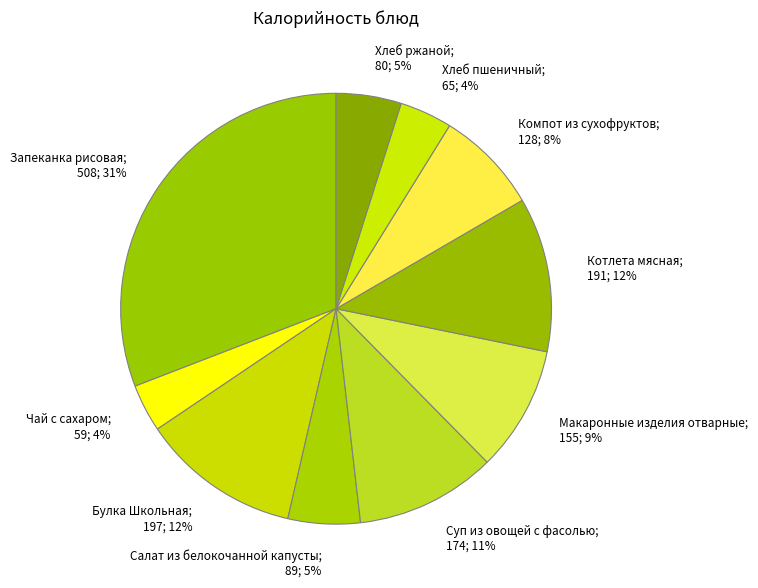

How many slices are in this pie chart?

10